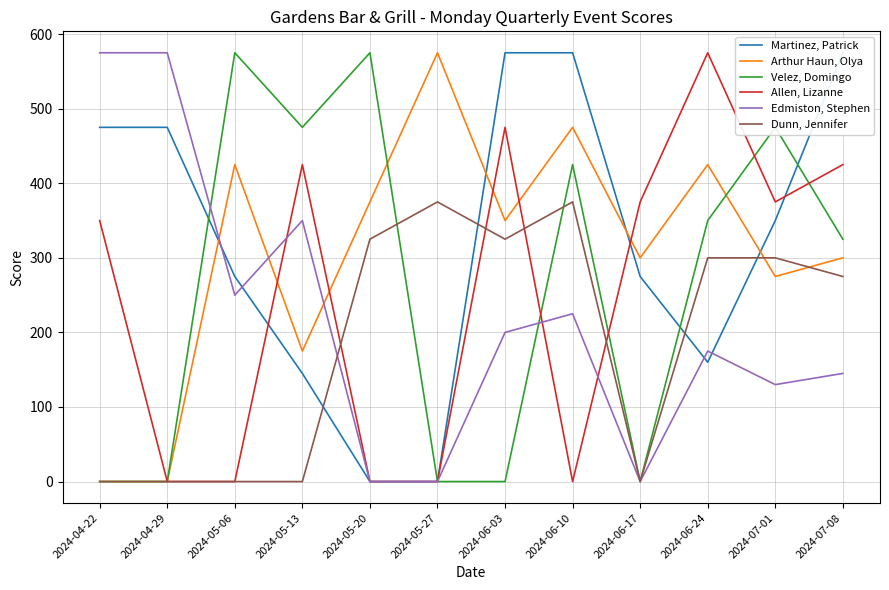

Reading left to right, list all the values displayed in this chart.

Martinez, Patrick: 475	475	275	145	0	0	575	575	275	160	350	575
Arthur Haun, Olya: 0	0	425	175	375	575	350	475	300	425	275	300
Velez, Domingo: 0	0	575	475	575	0	0	425	0	350	475	325
Allen, Lizanne: 350	0	0	425	0	0	475	0	375	575	375	425
Edmiston, Stephen: 575	575	250	350	0	0	200	225	0	175	130	145
Dunn, Jennifer: 0	0	0	0	325	375	325	375	0	300	300	275